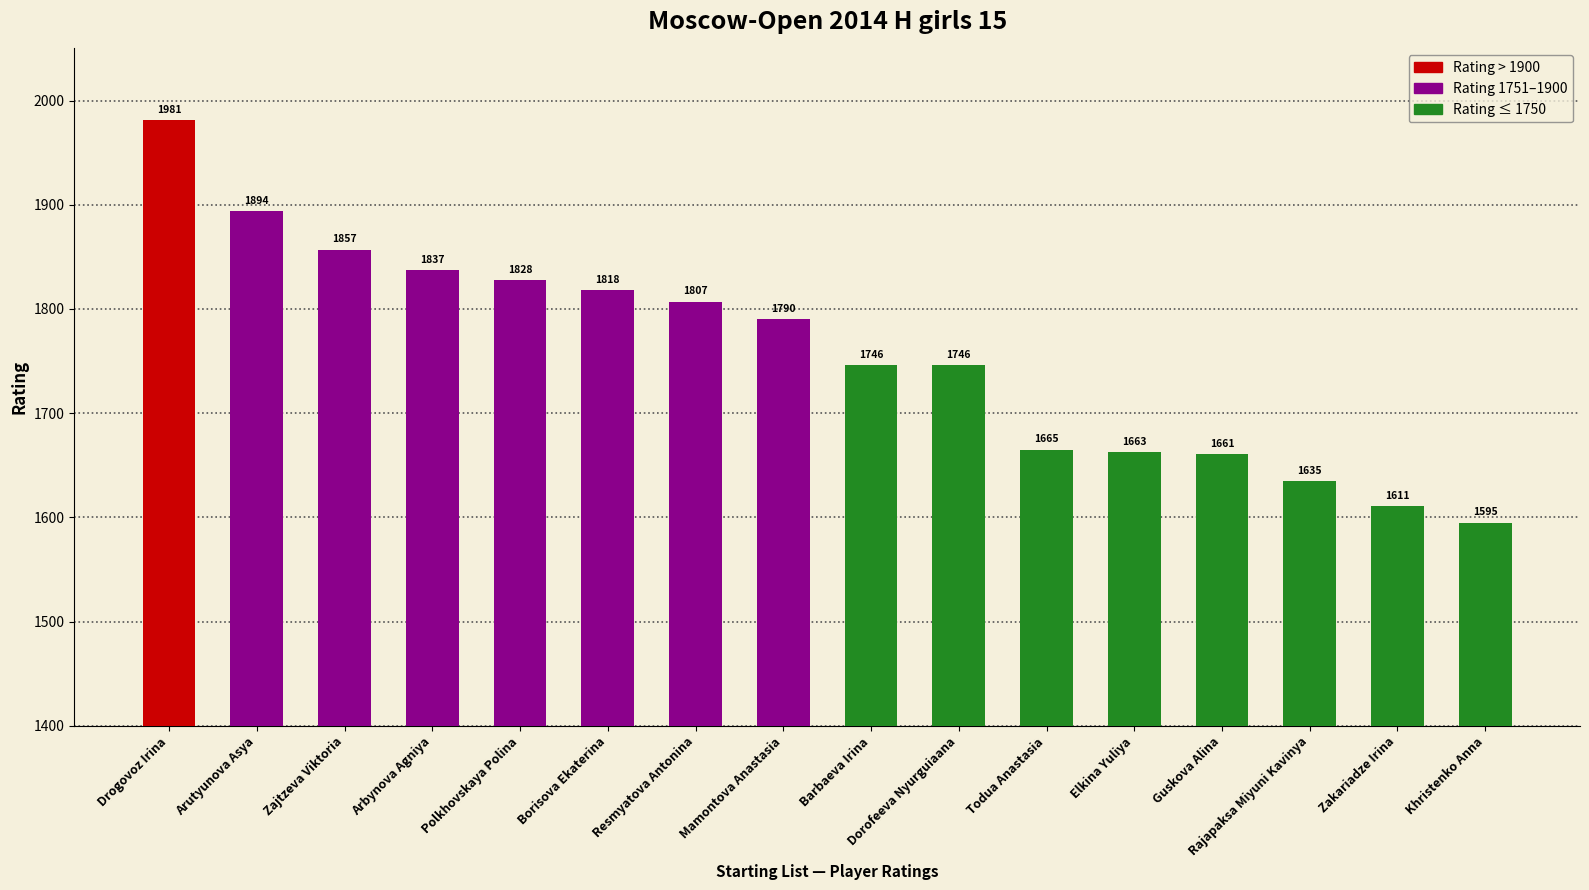

What is the difference between the maximum and minimum values?

386